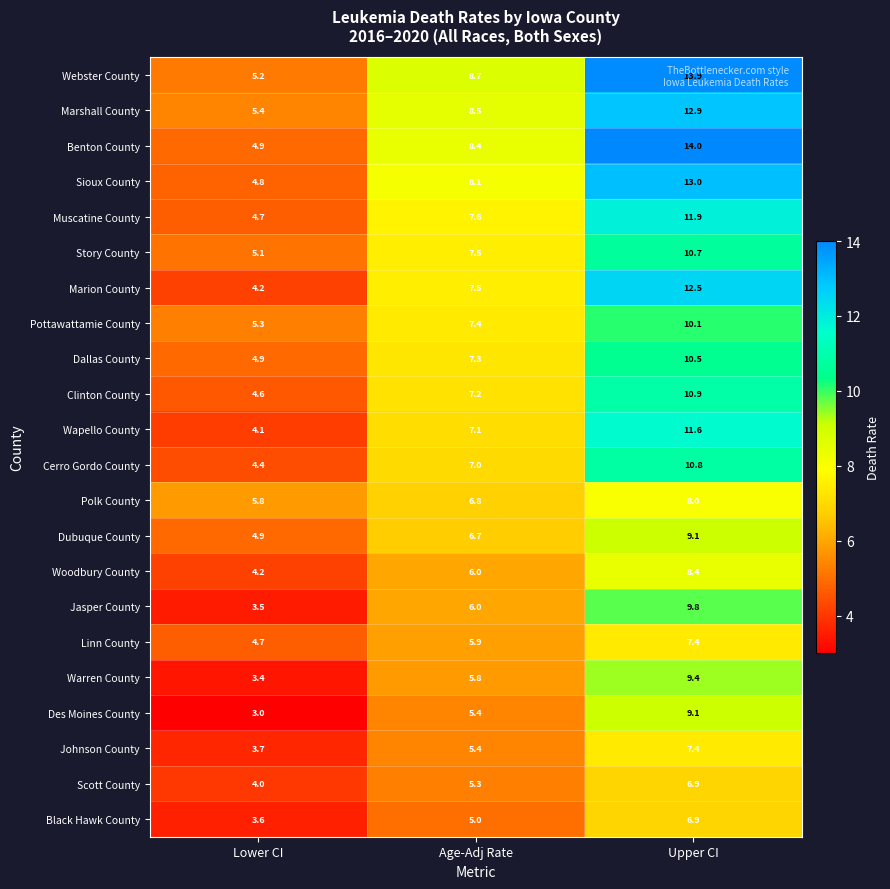

What is the sum of all Scott County values?

16.2